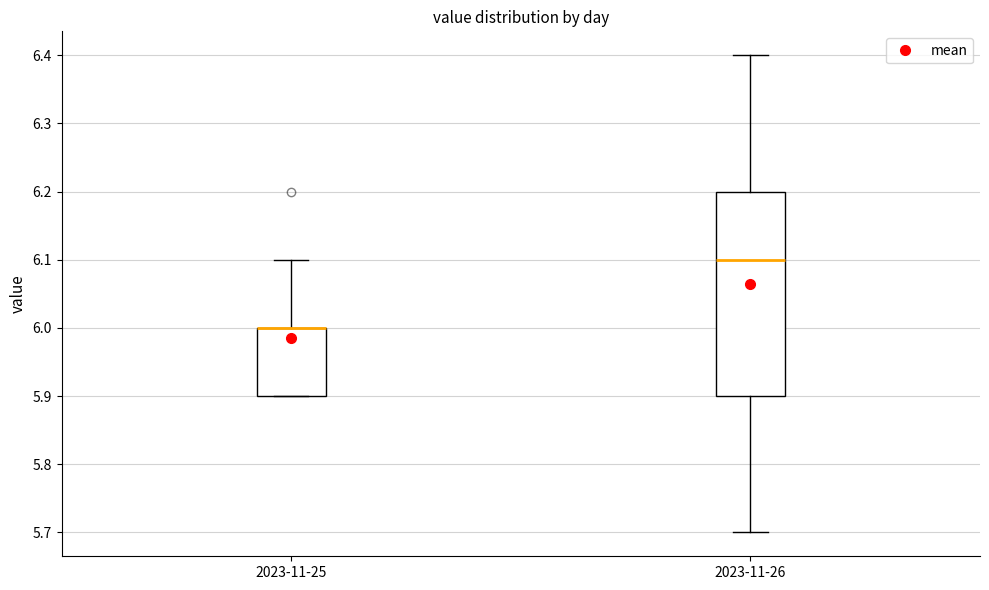

Reading left to right, read every box against the y-axis: the position of its median line, the range the box covers, and the ends of its whiskers. The values are not printed on the chart, so give them approximately, as read against the axis.

2023-11-25: median 6.0 (drawn on the box's upper edge), box 5.9 to 6.0, whiskers 5.9 to 6.1
2023-11-26: median 6.1, box 5.9 to 6.2, whiskers 5.7 to 6.4